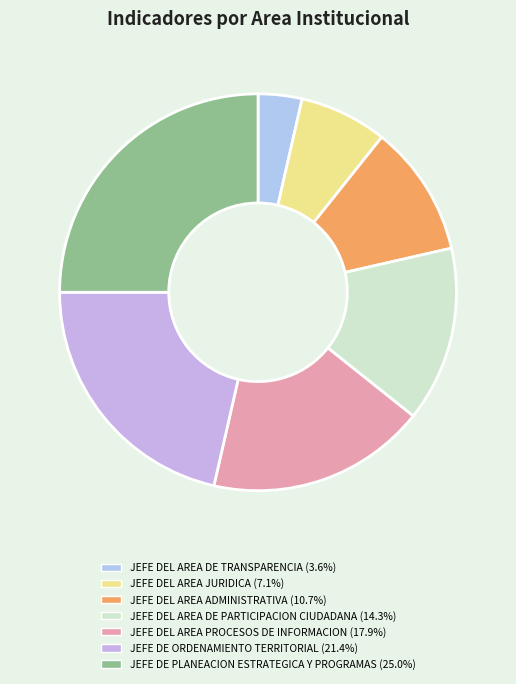

To the nearest percent, what percentage of the pie is JEFE DEL AREA PROCESOS DE INFORMACION?

18%